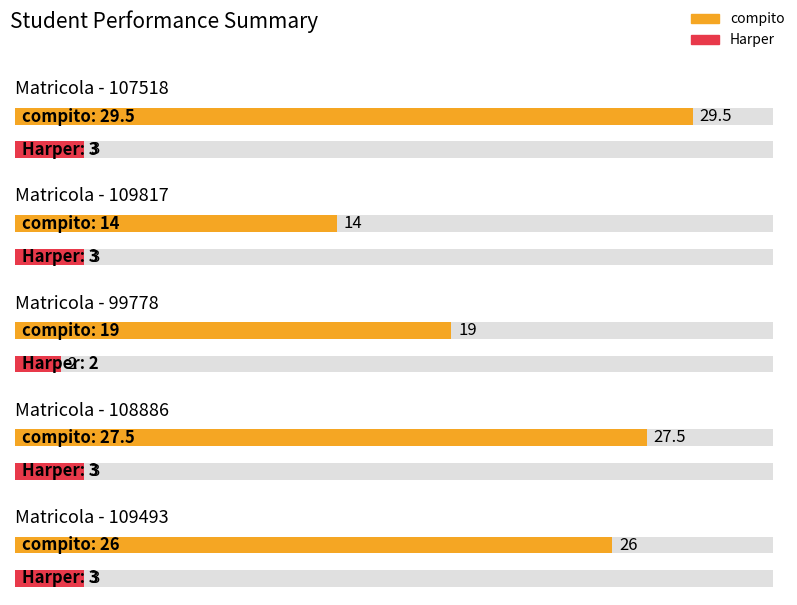

Which has a higher value, 109817 or 108886?

108886